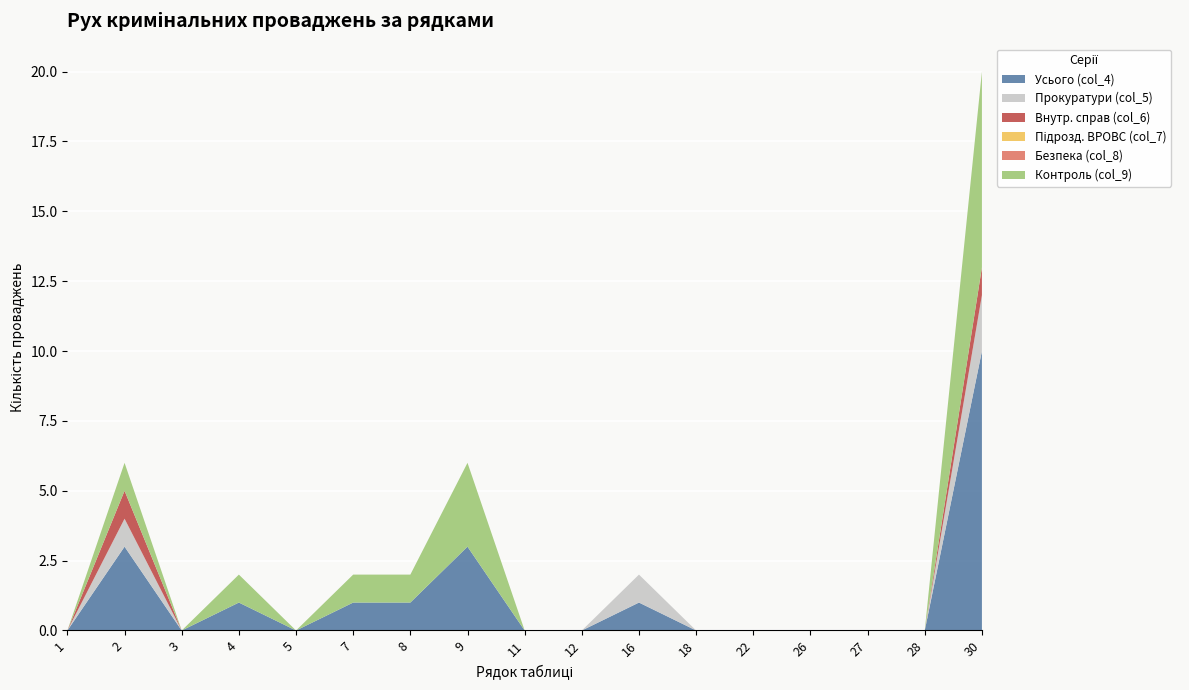

Reading left to right, transcribe all the data shown in this chart.

Усього (col_4): 1=0	2=3	3=0	4=1	5=0	7=1	8=1	9=3	11=0	12=0	16=1	18=0	22=0	26=0	27=0	28=0	30=10
Прокуратури (col_5): 1=0	2=1	3=0	4=0	5=0	7=0	8=0	9=0	11=0	12=0	16=1	18=0	22=0	26=0	27=0	28=0	30=2
Внутр. справ (col_6): 1=0	2=1	3=0	4=0	5=0	7=0	8=0	9=0	11=0	12=0	16=0	18=0	22=0	26=0	27=0	28=0	30=1
Підрозд. ВРОВС (col_7): 1=0	2=0	3=0	4=0	5=0	7=0	8=0	9=0	11=0	12=0	16=0	18=0	22=0	26=0	27=0	28=0	30=0
Безпека (col_8): 1=0	2=0	3=0	4=0	5=0	7=0	8=0	9=0	11=0	12=0	16=0	18=0	22=0	26=0	27=0	28=0	30=0
Контроль (col_9): 1=0	2=1	3=0	4=1	5=0	7=1	8=1	9=3	11=0	12=0	16=0	18=0	22=0	26=0	27=0	28=0	30=7